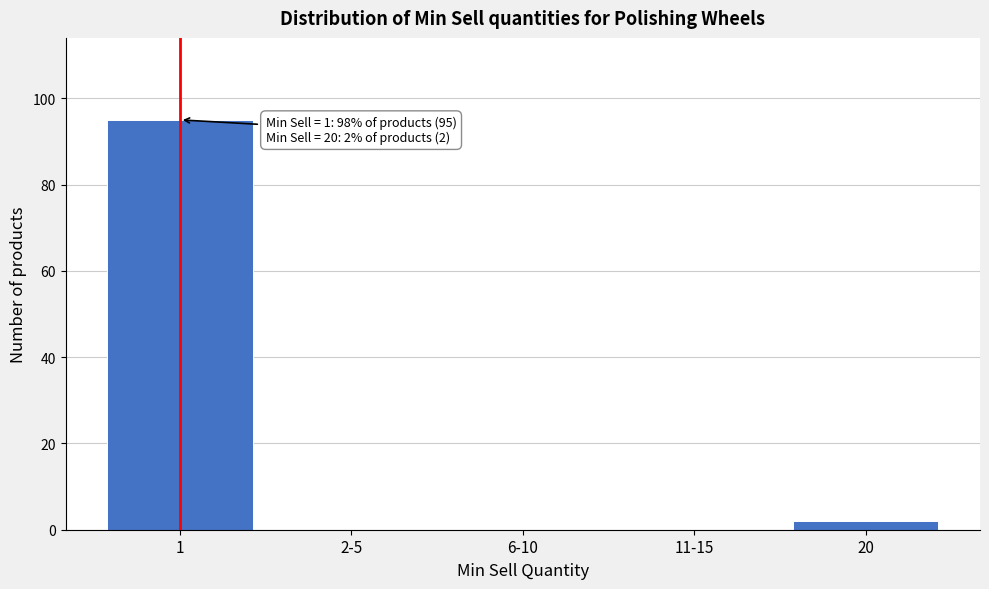

Reading right to left, what are all the values shown in this chart?

20=2	11-15=0	6-10=0	2-5=0	1=95